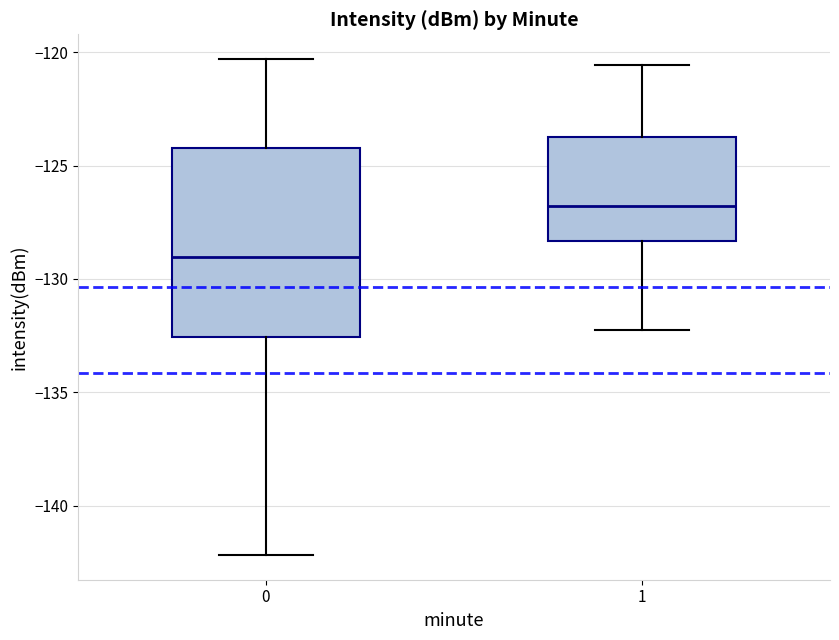

Where is the lower edge of the box at x = 1 on the y-axis? The values are not printed on the chart, so give them approximately, as read against the axis.

-128.5